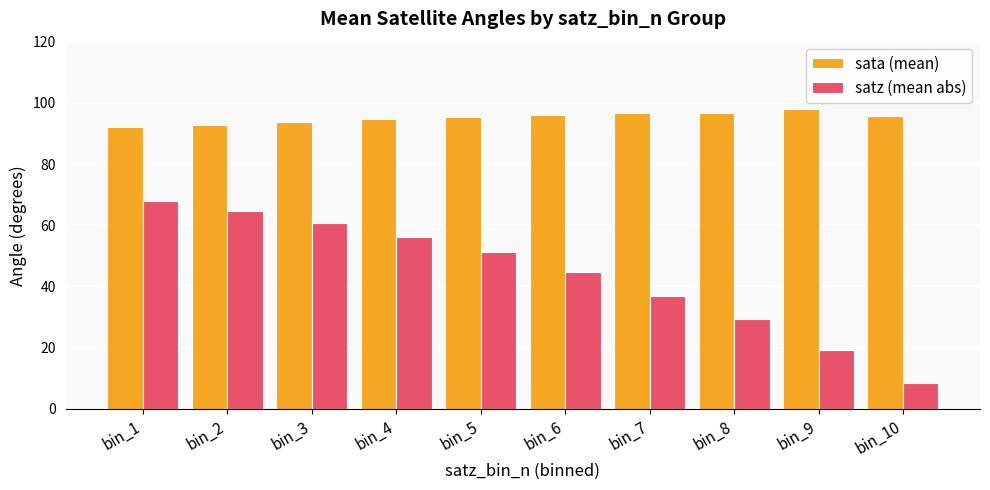

What is the sum of all sata (mean) values?

951.4